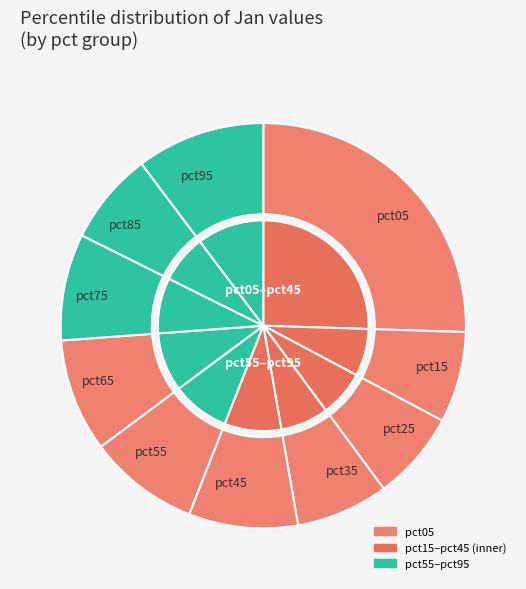

The pct65 slice represents 3% of the pie. True or false?

False